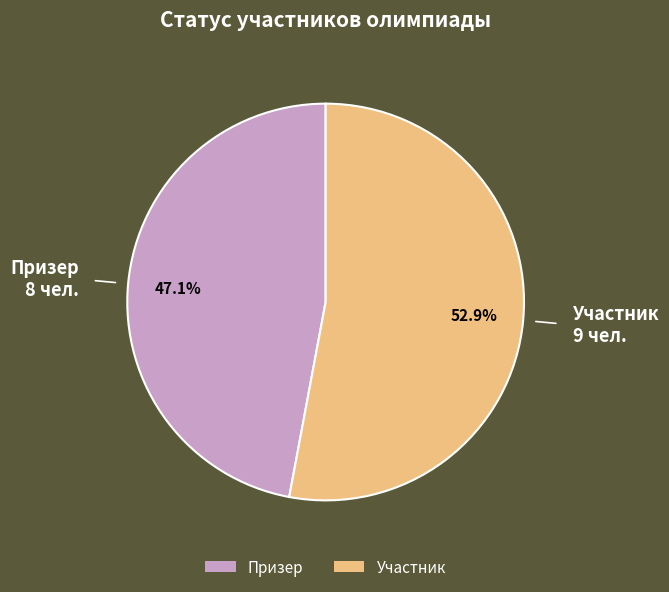

To the nearest percent, what is the average slice percentage?

50%